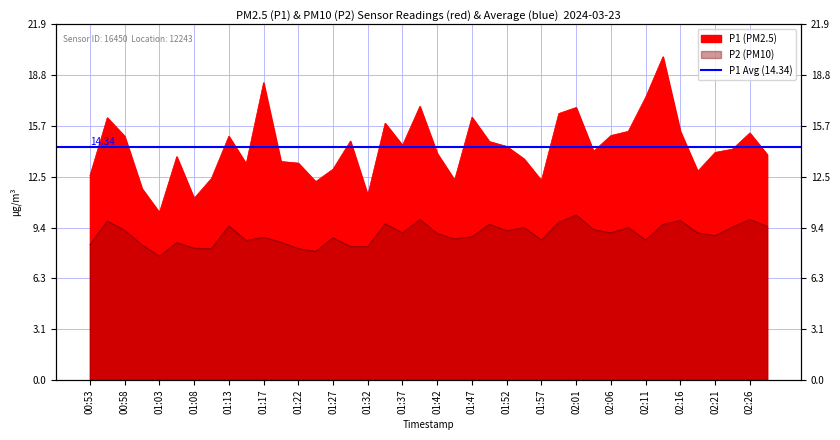

Does the chart display data point markers on the line(s)?

No